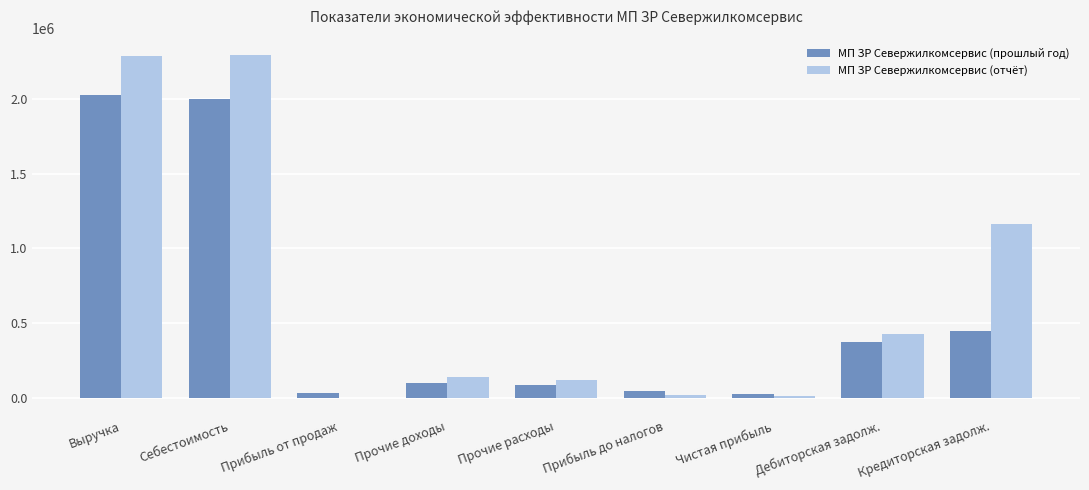

Count the number of categories in the chart.

9